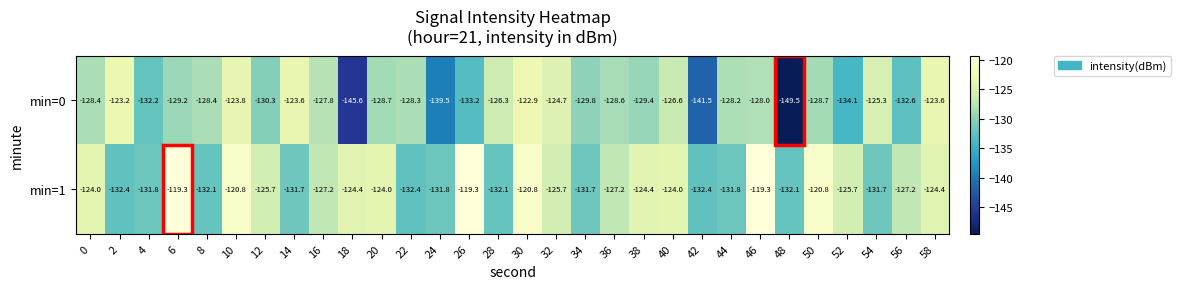

Count the number of data series in this chart.

2